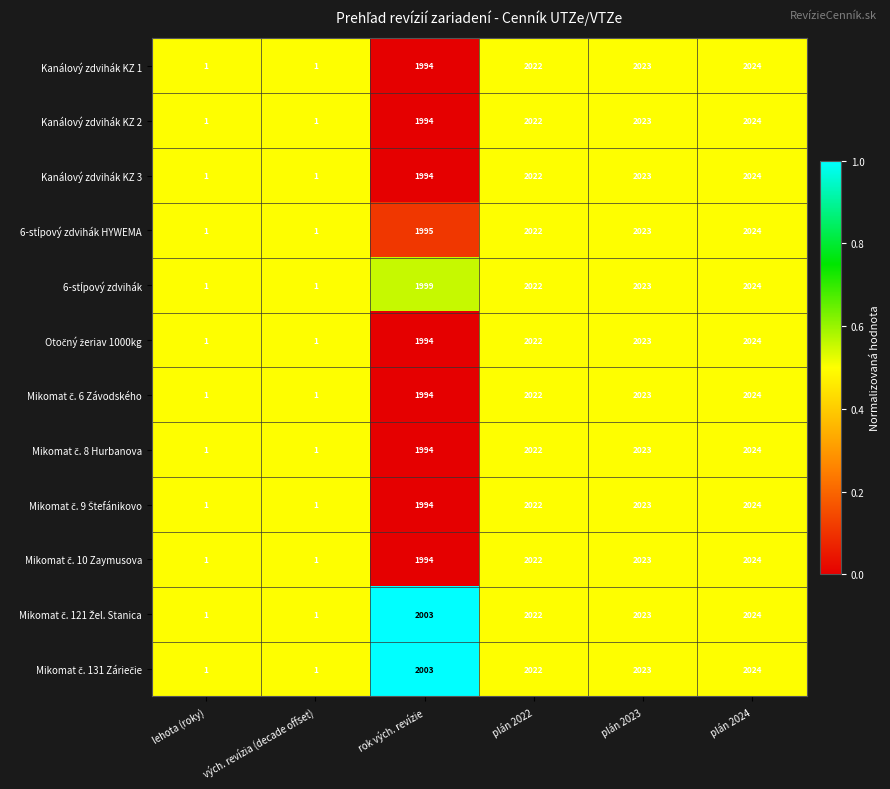

At which label is Kanálový zdvihák KZ 3 closest to 1012?

rok vých. revízie